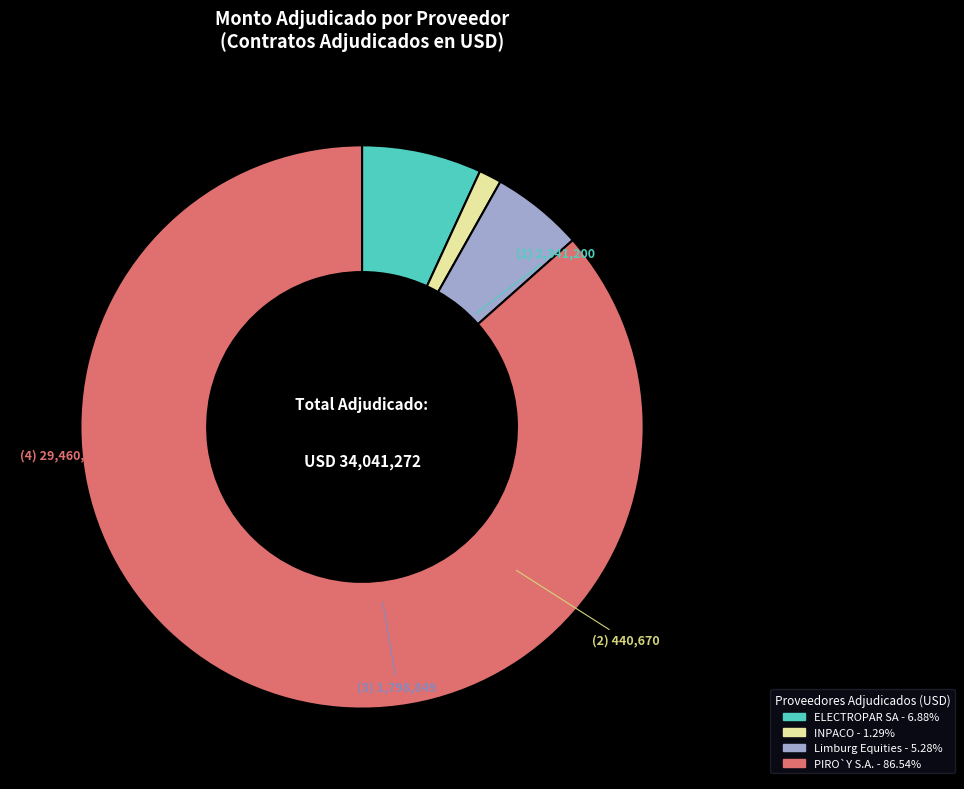

Is there a majority slice in this chart?

Yes